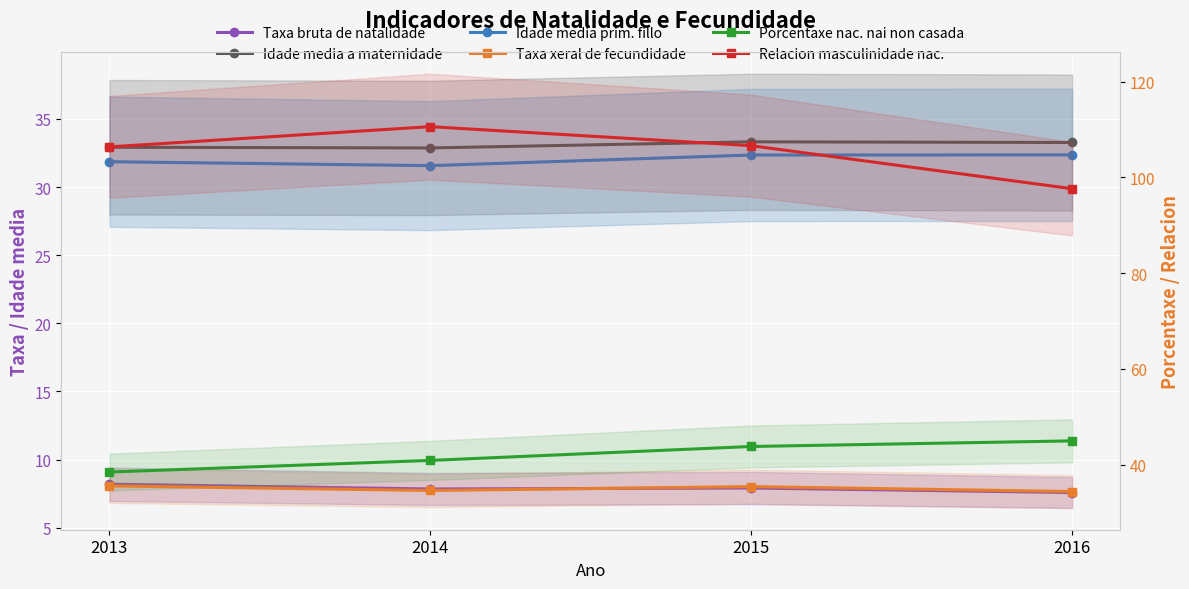

Count the number of data series in this chart.

6